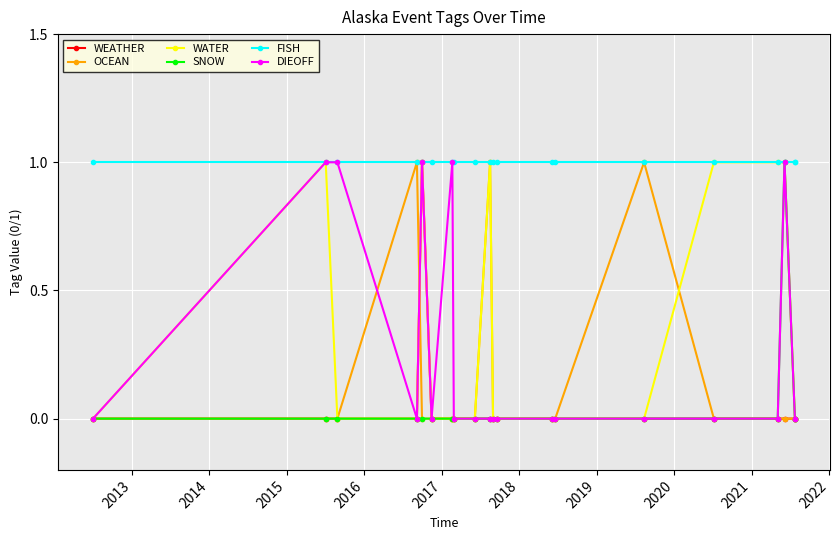

In SNOW, how many points are higher than both neighbors (excluding endpoints)?

1